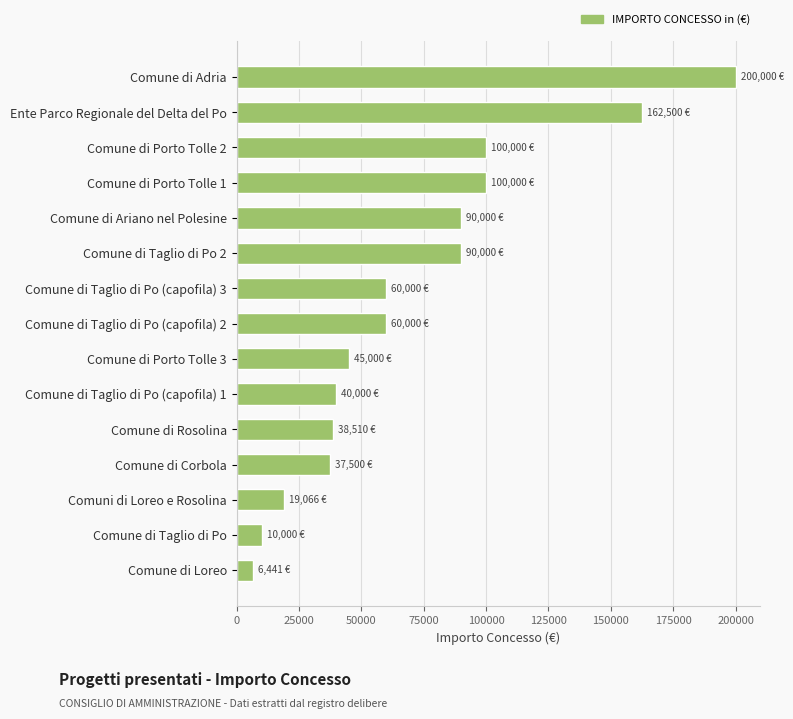

What is the minimum value shown in the chart?

6441.0